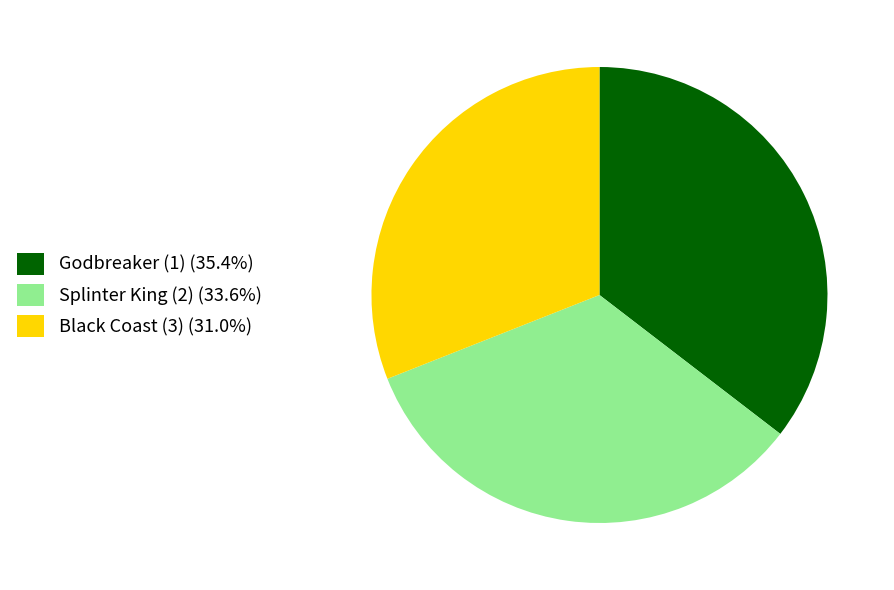

Between Black Coast (3) and Splinter King (2), which is larger?

Splinter King (2)